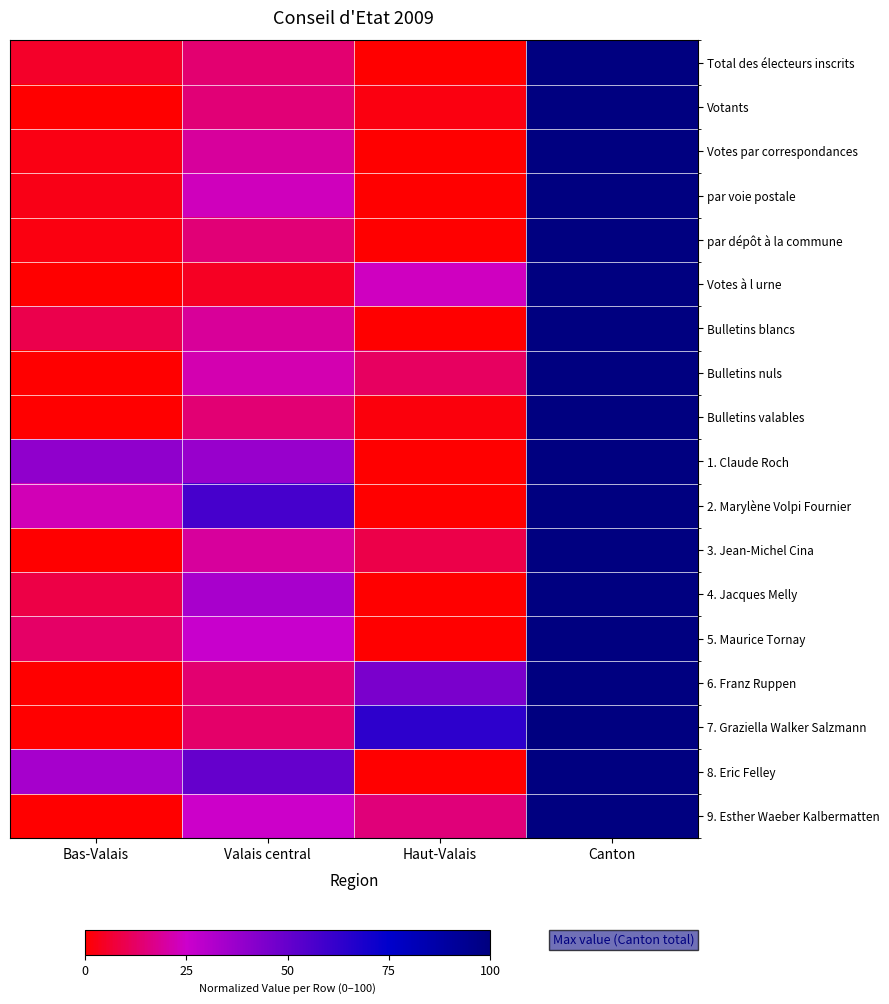

Reading left to right, transcribe all the data shown in this chart.

Total des électeurs inscrits: Bas-Valais=5.4	Valais central=13.8	Haut-Valais=0.0	Canton=100.0
Votants: Bas-Valais=0.0	Valais central=14.8	Haut-Valais=2.2	Canton=100.0
Votes par correspondances: Bas-Valais=2.7	Valais central=19.4	Haut-Valais=0.0	Canton=100.0
par voie postale: Bas-Valais=3.0	Valais central=23.2	Haut-Valais=0.0	Canton=100.0
par dépôt à la commune: Bas-Valais=2.2	Valais central=14.7	Haut-Valais=0.0	Canton=100.0
Votes à l urne: Bas-Valais=0.0	Valais central=4.4	Haut-Valais=23.8	Canton=100.0
Bulletins blancs: Bas-Valais=9.7	Valais central=19.1	Haut-Valais=0.0	Canton=100.0
Bulletins nuls: Bas-Valais=0.0	Valais central=21.9	Haut-Valais=11.8	Canton=100.0
Bulletins valables: Bas-Valais=0.0	Valais central=14.4	Haut-Valais=1.8	Canton=100.0
1. Claude Roch: Bas-Valais=39.5	Valais central=37.8	Haut-Valais=0.0	Canton=100.0
2. Marylène Volpi Fournier: Bas-Valais=22.6	Valais central=57.8	Haut-Valais=0.0	Canton=100.0
3. Jean-Michel Cina: Bas-Valais=0.0	Valais central=19.3	Haut-Valais=9.3	Canton=100.0
4. Jacques Melly: Bas-Valais=8.9	Valais central=33.9	Haut-Valais=0.0	Canton=100.0
5. Maurice Tornay: Bas-Valais=12.7	Valais central=26.1	Haut-Valais=0.0	Canton=100.0
6. Franz Ruppen: Bas-Valais=0.0	Valais central=13.7	Haut-Valais=45.2	Canton=100.0
7. Graziella Walker Salzmann: Bas-Valais=0.0	Valais central=13.2	Haut-Valais=63.7	Canton=100.0
8. Eric Felley: Bas-Valais=34.2	Valais central=50.1	Haut-Valais=0.0	Canton=100.0
9. Esther Waeber Kalbermatten: Bas-Valais=0.0	Valais central=24.8	Haut-Valais=15.2	Canton=100.0